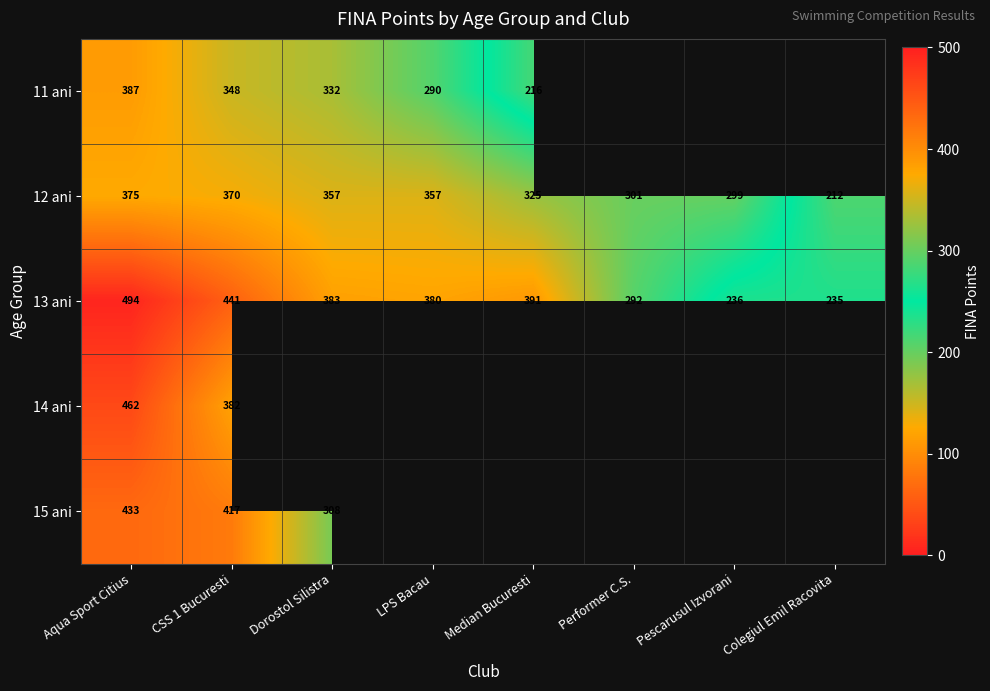

Where does the 12 ani series first go above 357?

Aqua Sport Citius